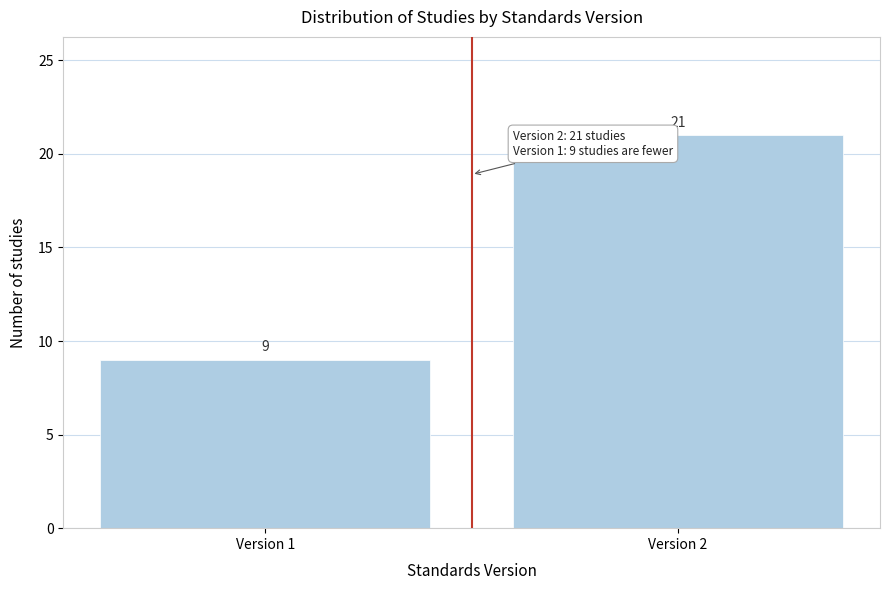

Reading left to right, transcribe all the data shown in this chart.

9	21